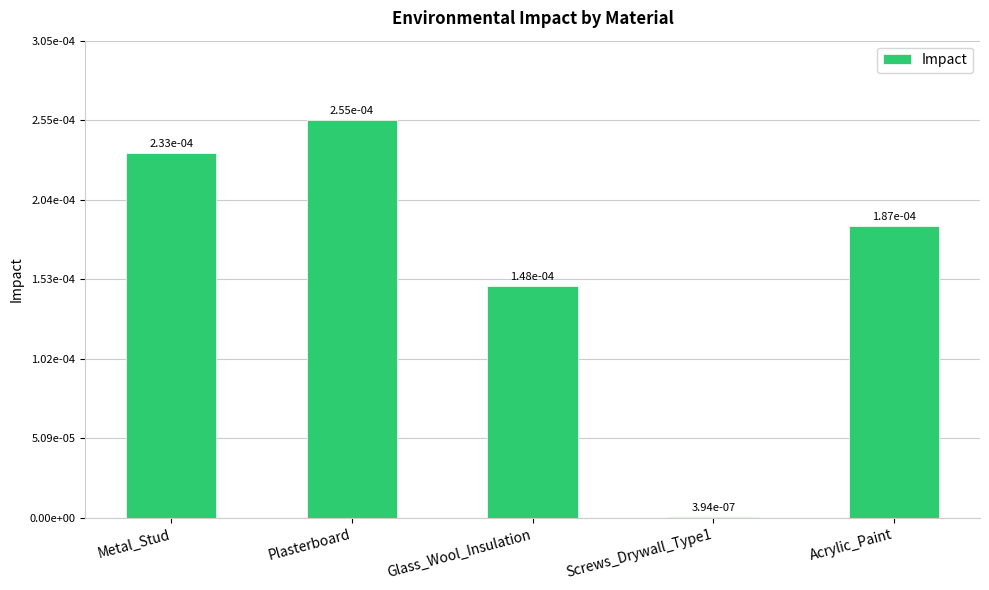

What is the label of the 4th bar from the right?

Plasterboard